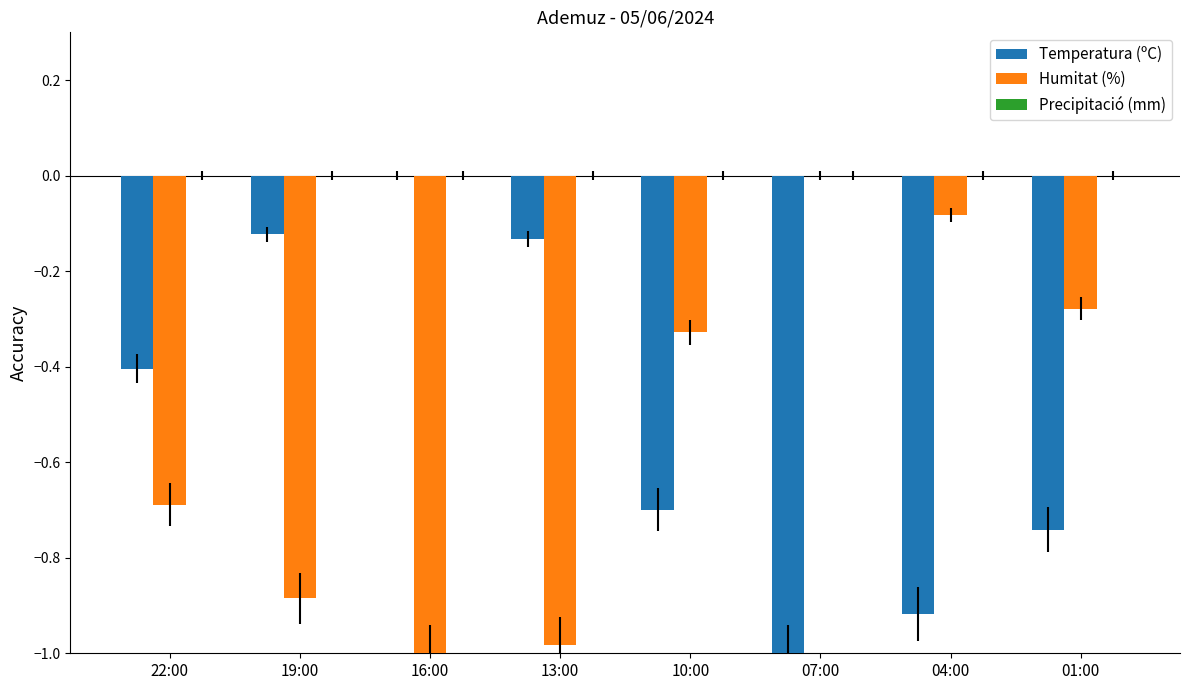

Where is Humitat (%) nearest to the value 0?

07:00